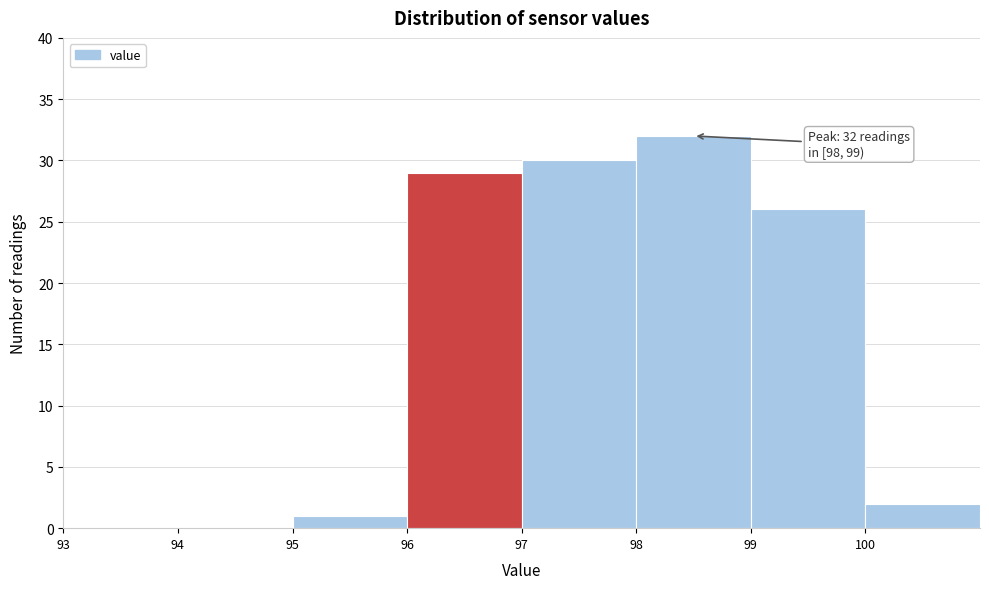

Which range on the x-axis has the tallest bar?

98 to 99